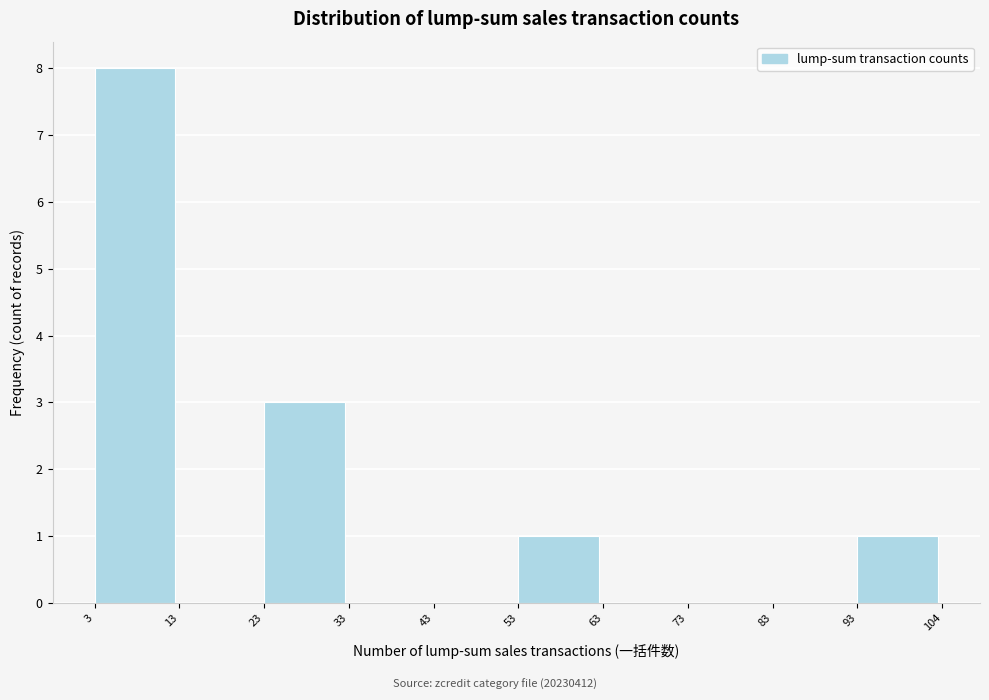

Reading left to right, transcribe this chart: for each bar, give the range it covers on the x-axis and its height. The values are not printed on the chart, so give them approximately, as read against the axis.

3 to 13: 8
13 to 23: 0
23 to 33: 3
33 to 43: 0
43 to 53: 0
53 to 63: 1
63 to 73: 0
73 to 83: 0
83 to 93: 0
93 to 104: 1